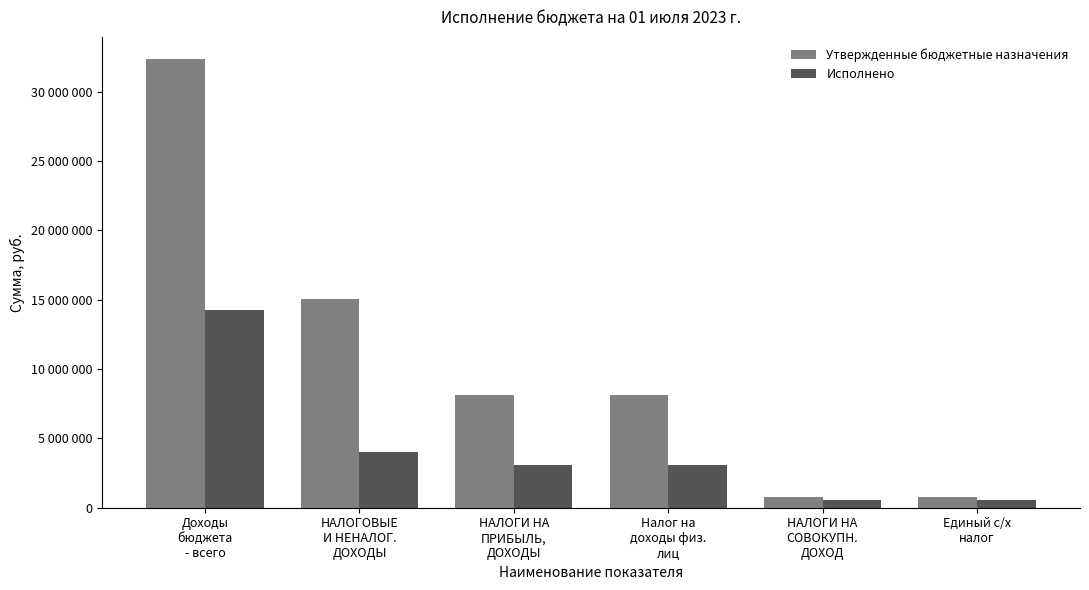

At which label is Утвержденные бюджетные назначения closest to 16536800?

НАЛОГОВЫЕ
И НЕНАЛОГ.
ДОХОДЫ